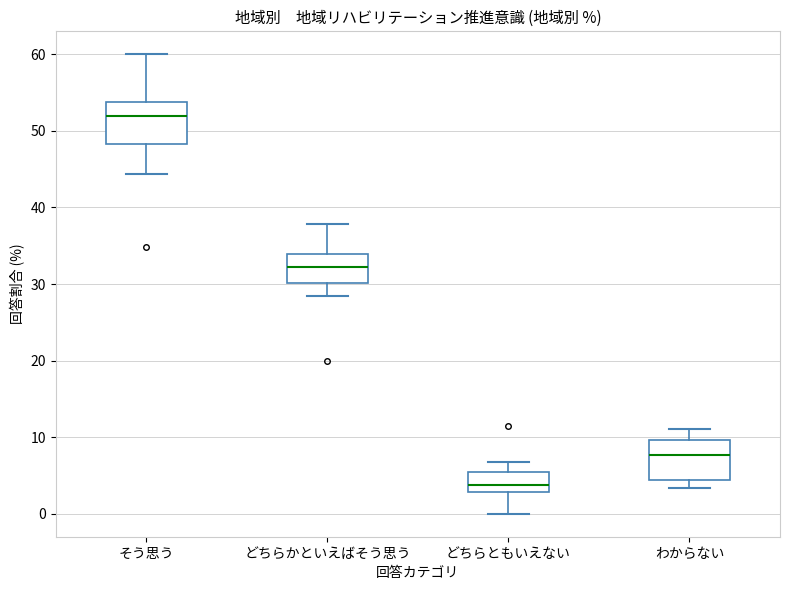

Which box has the lowest median line?

どちらともいえない